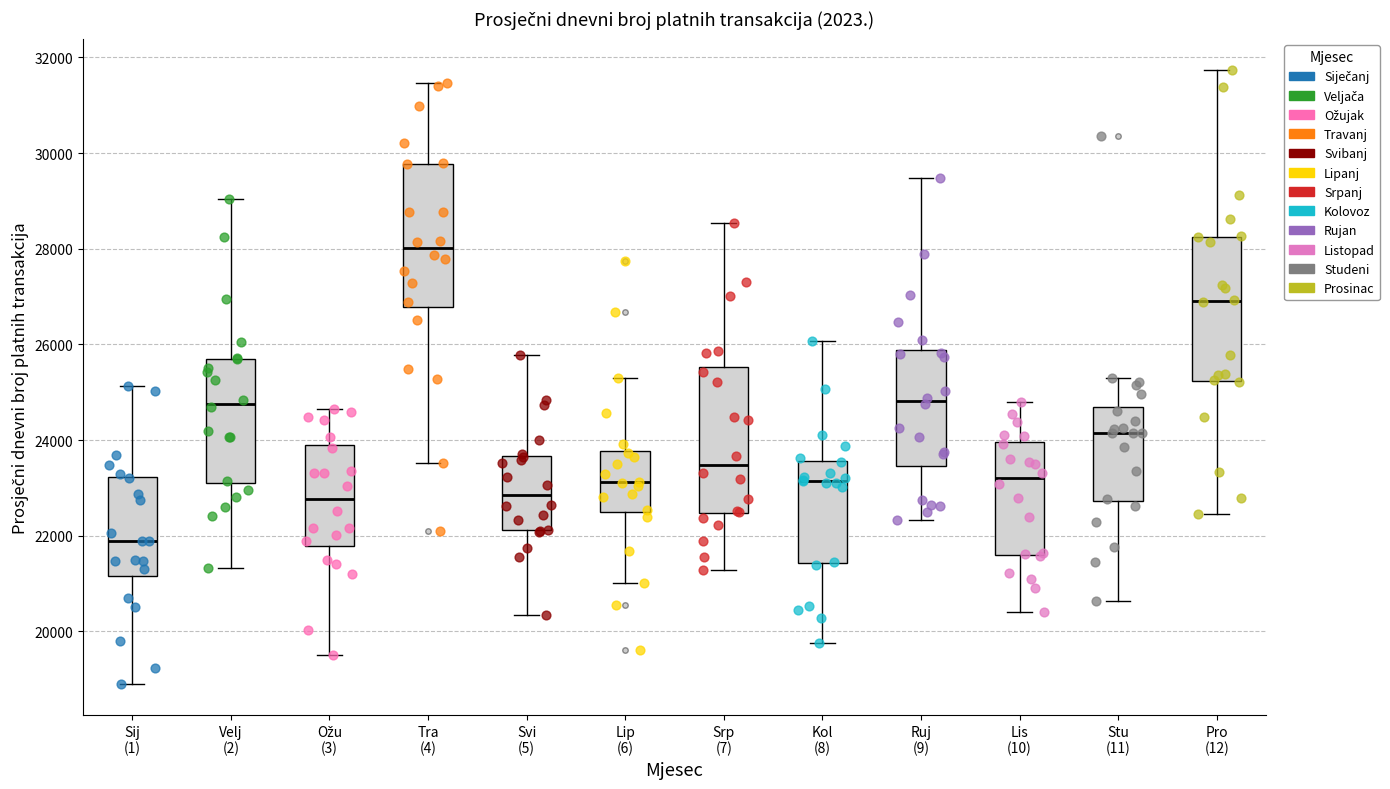

Which box has the lowest median line?

Sij (1)